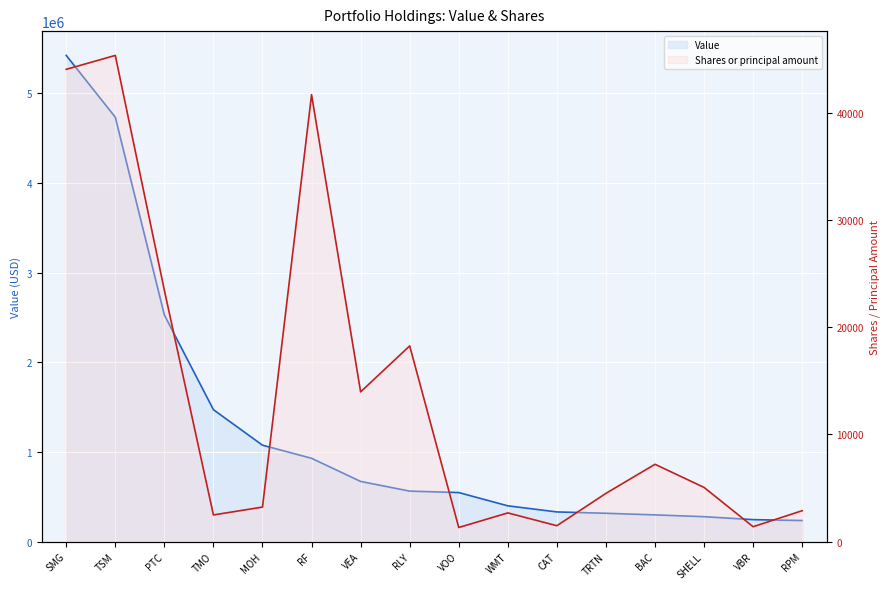

Reading left to right, extract all data points from this chart.

Value: SMG=5421000	TSM=4732000	PTC=2527000	TMO=1471000	MOH=1075000	RF=929000	VEA=671000	RLY=563000	VOO=547000	WMT=399000	CAT=331000	TRTN=316000	BAC=298000	SHELL=278000	VBR=245000	RPM=235000
Shares or principal amount: SMG=44089	TSM=45387	PTC=23460	TMO=2490	MOH=3223	RF=41722	VEA=13978	RLY=18271	VOO=1318	WMT=2680	CAT=1484	TRTN=4505	BAC=7219	SHELL=5060	VBR=1390	RPM=2887